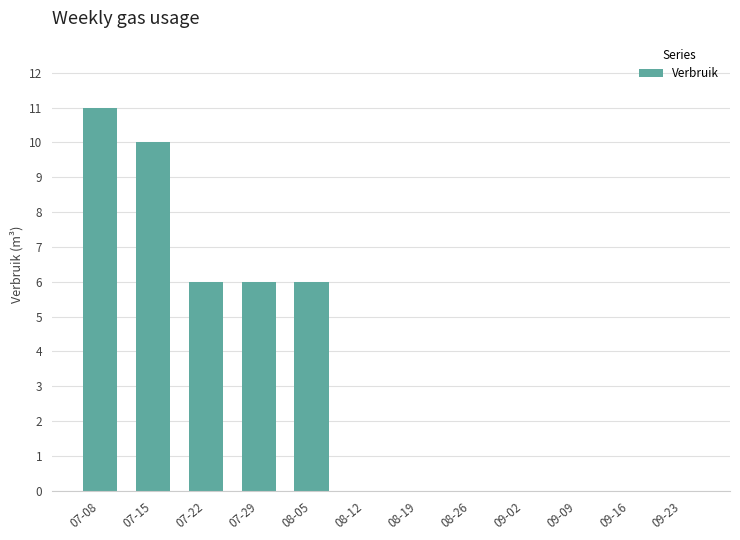

How many distinct data groups are displayed?

1